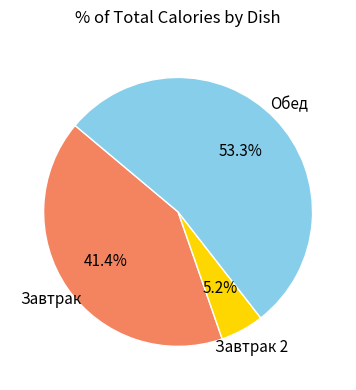

Does any single category account for the majority?

Yes